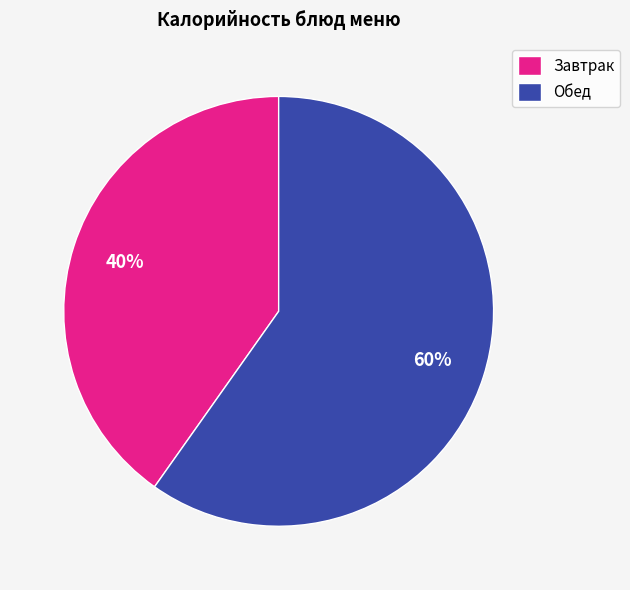

Which has a higher value, Завтрак or Обед?

Обед